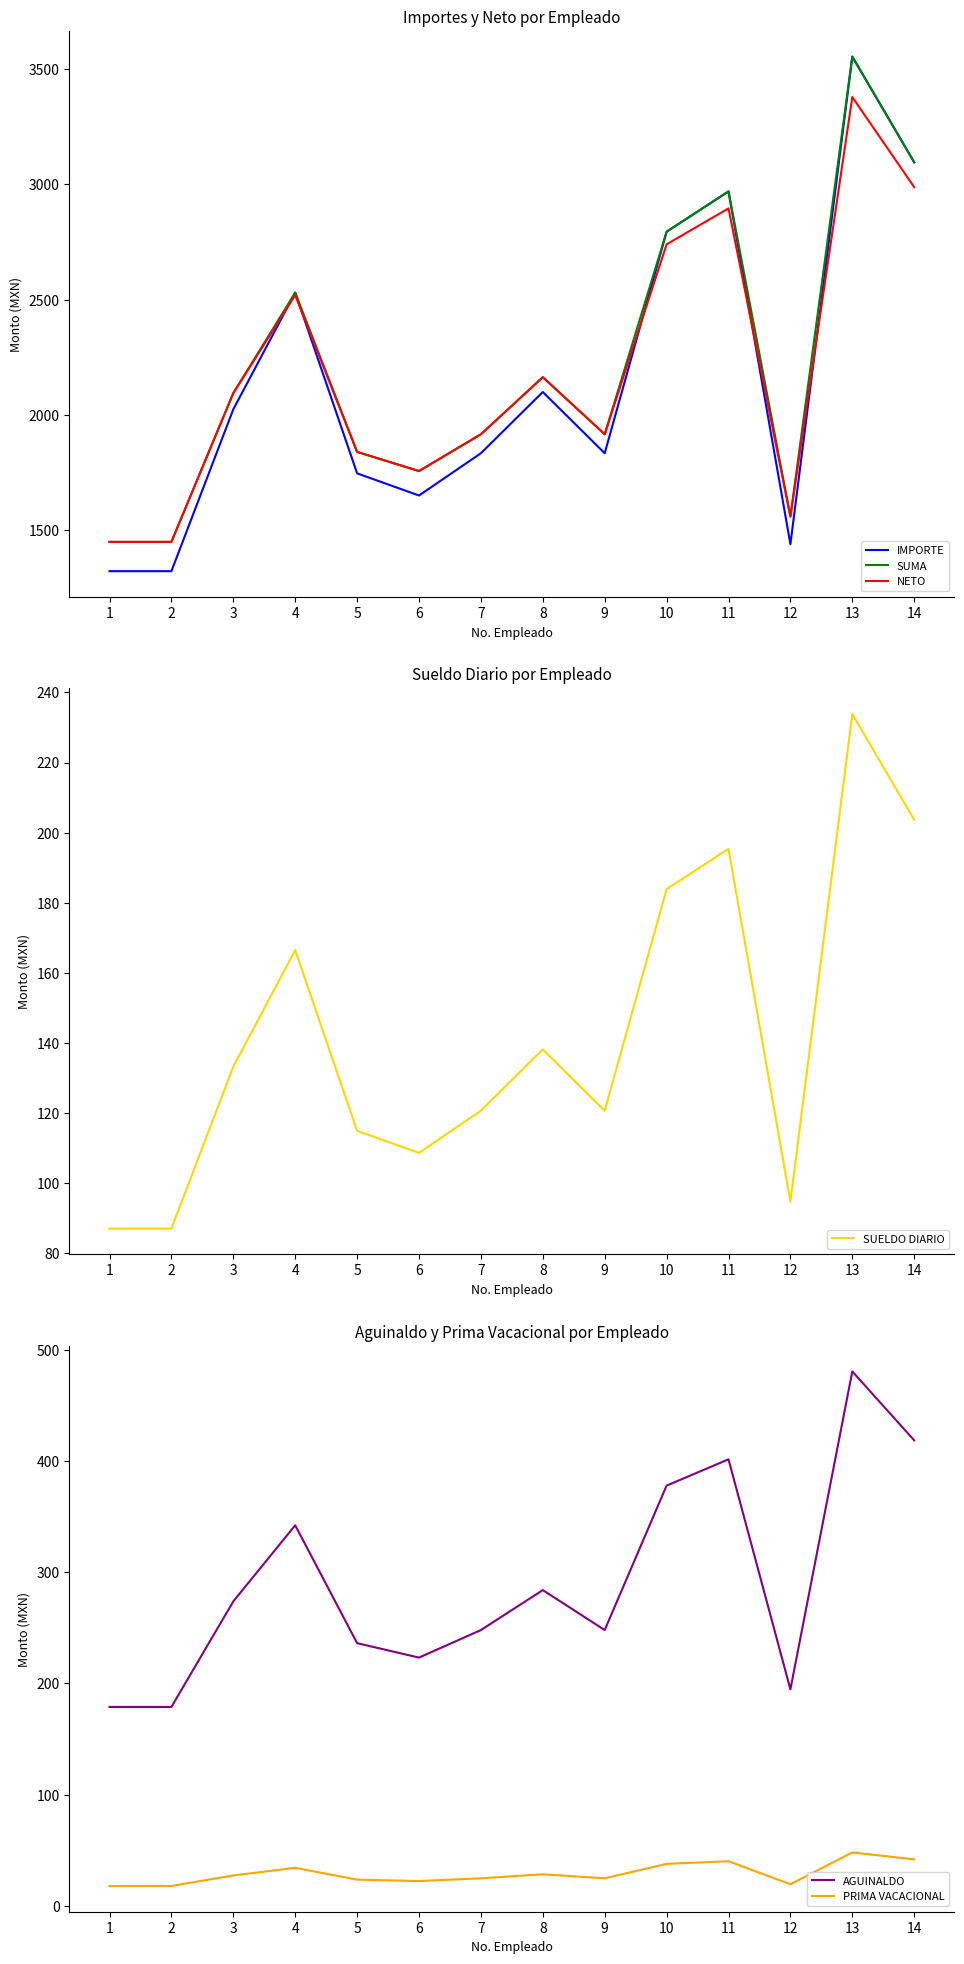

Between 6 and 11, which is larger?

11